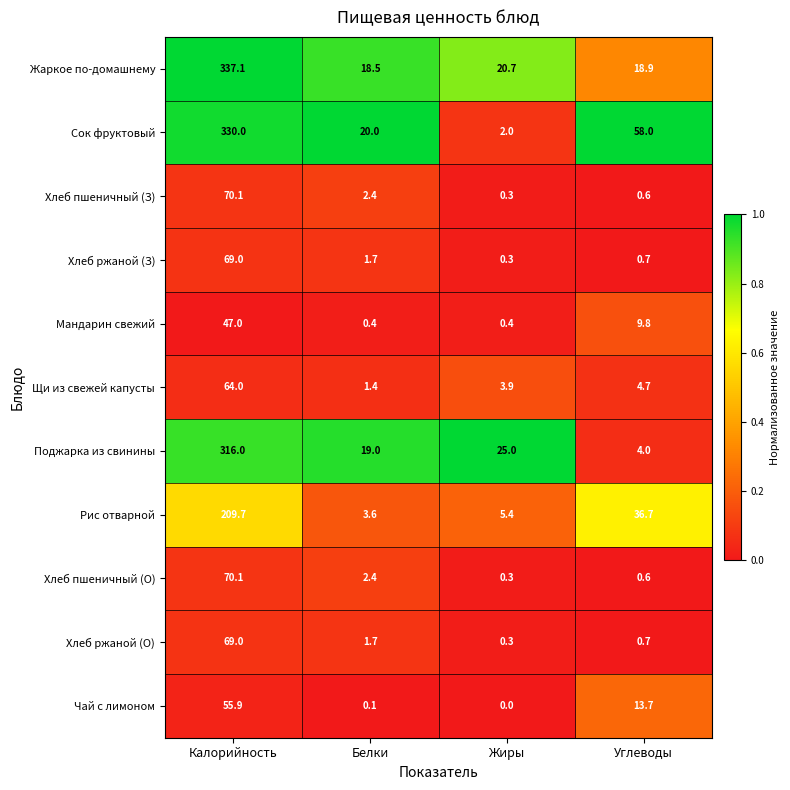

At which category is the sum across all series the highest?

Калорийность